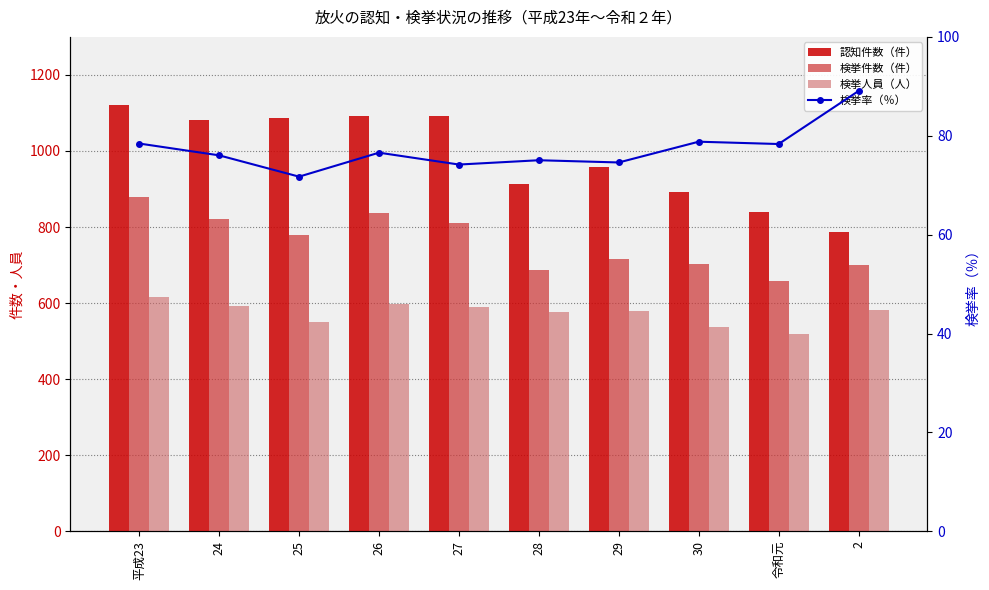

What is the difference between the 検挙件数（件） values at 2 and 27?

110.0